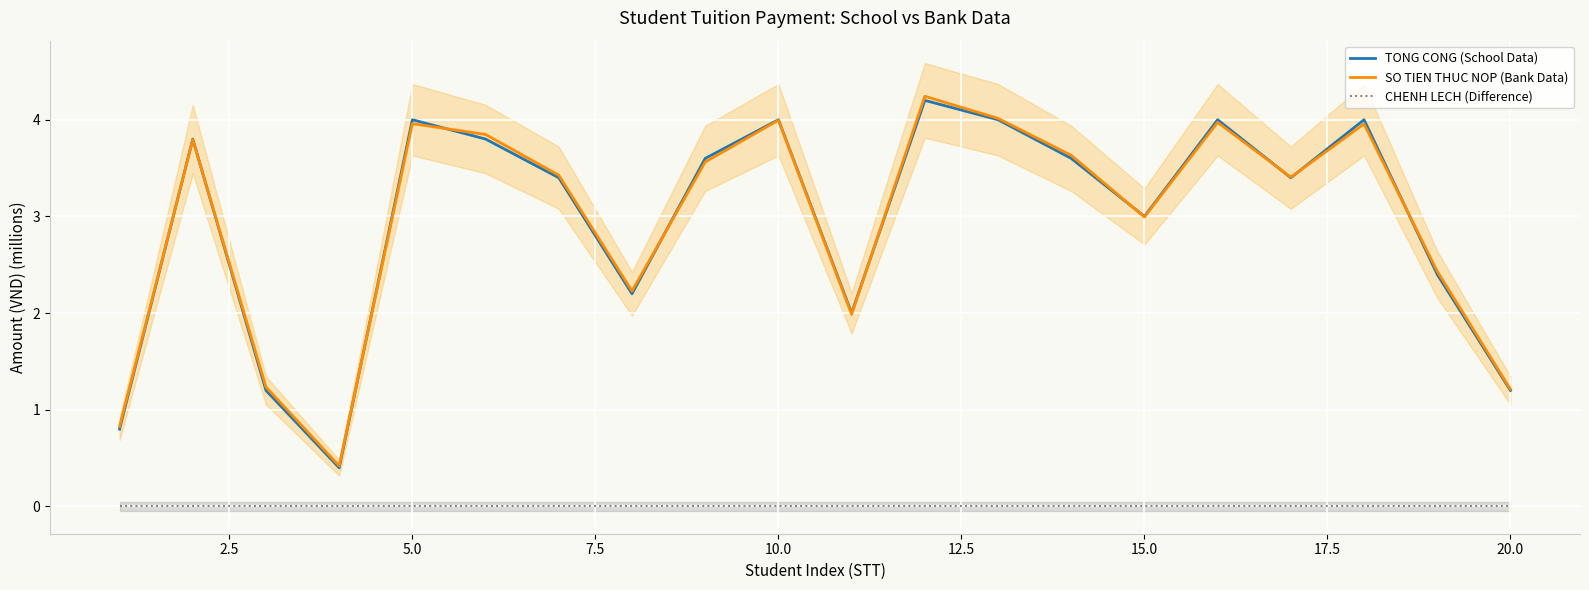

True or false: SO TIEN THUC NOP (Bank Data) and CHENH LECH (Difference) cross at least once.

False